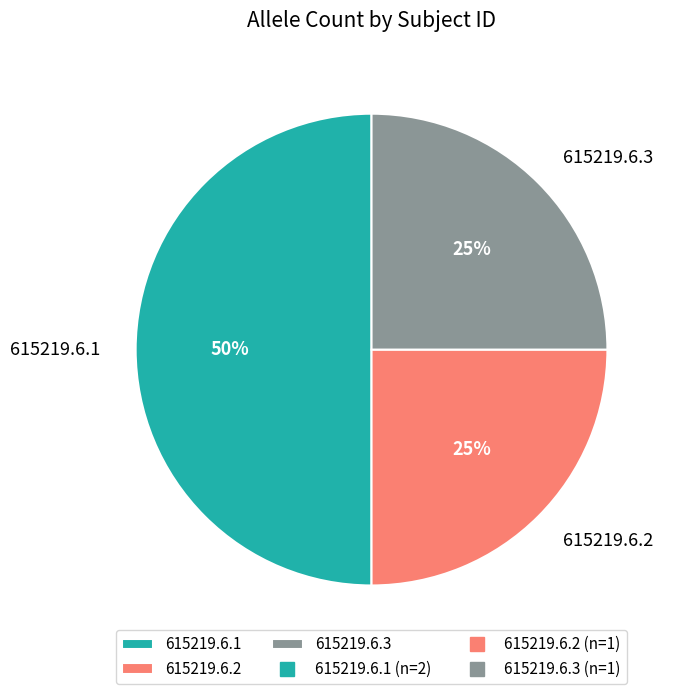

Does 615219.6.3 account for over 50% of the chart?

No